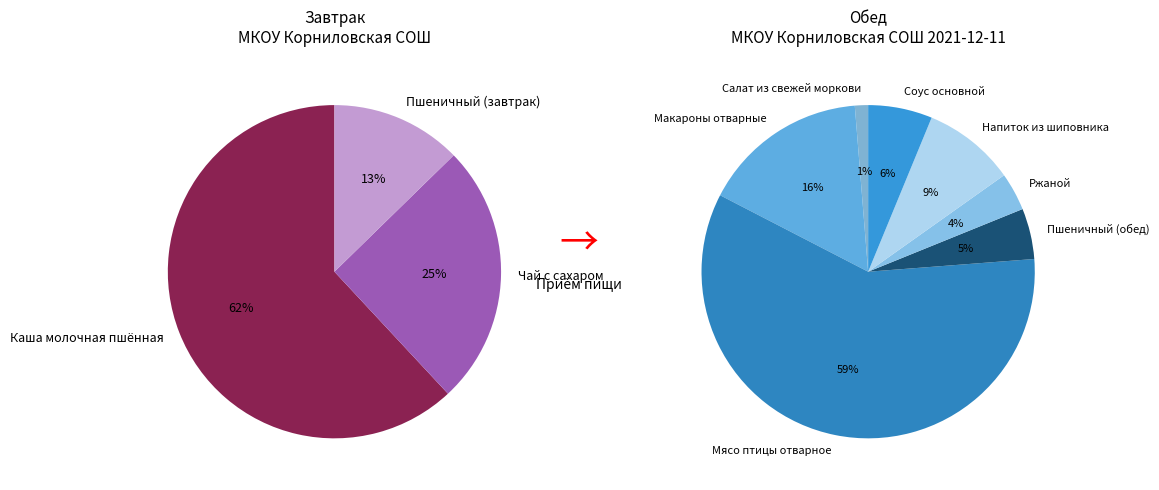

How many slices are in this pie chart?

10